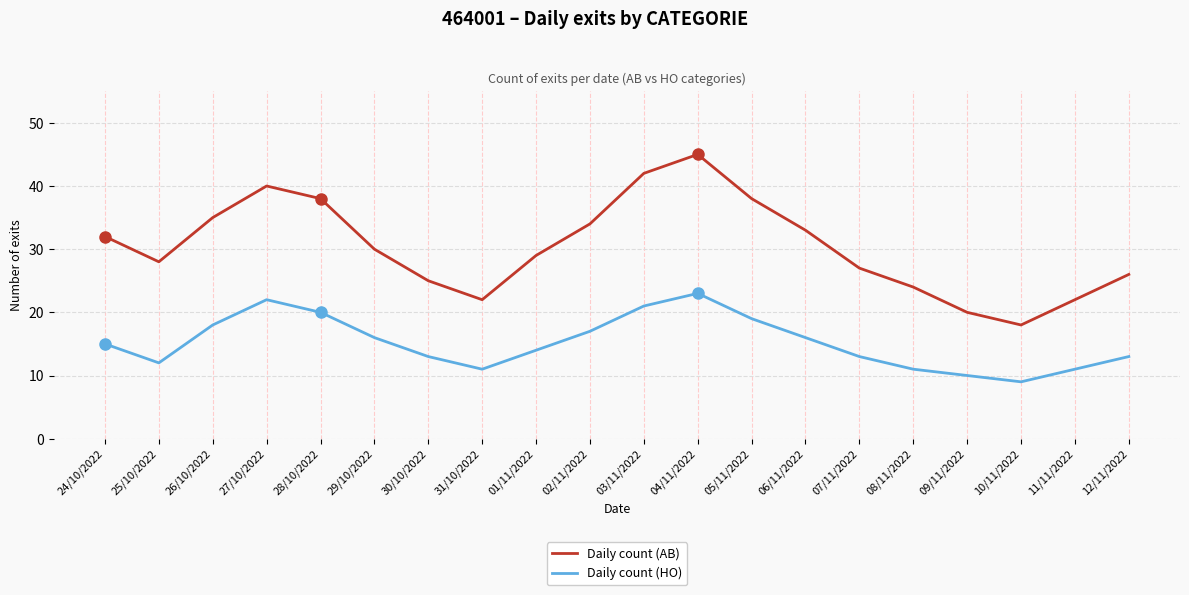

True or false: Daily count (AB) and Daily count (HO) intersect in this chart.

False